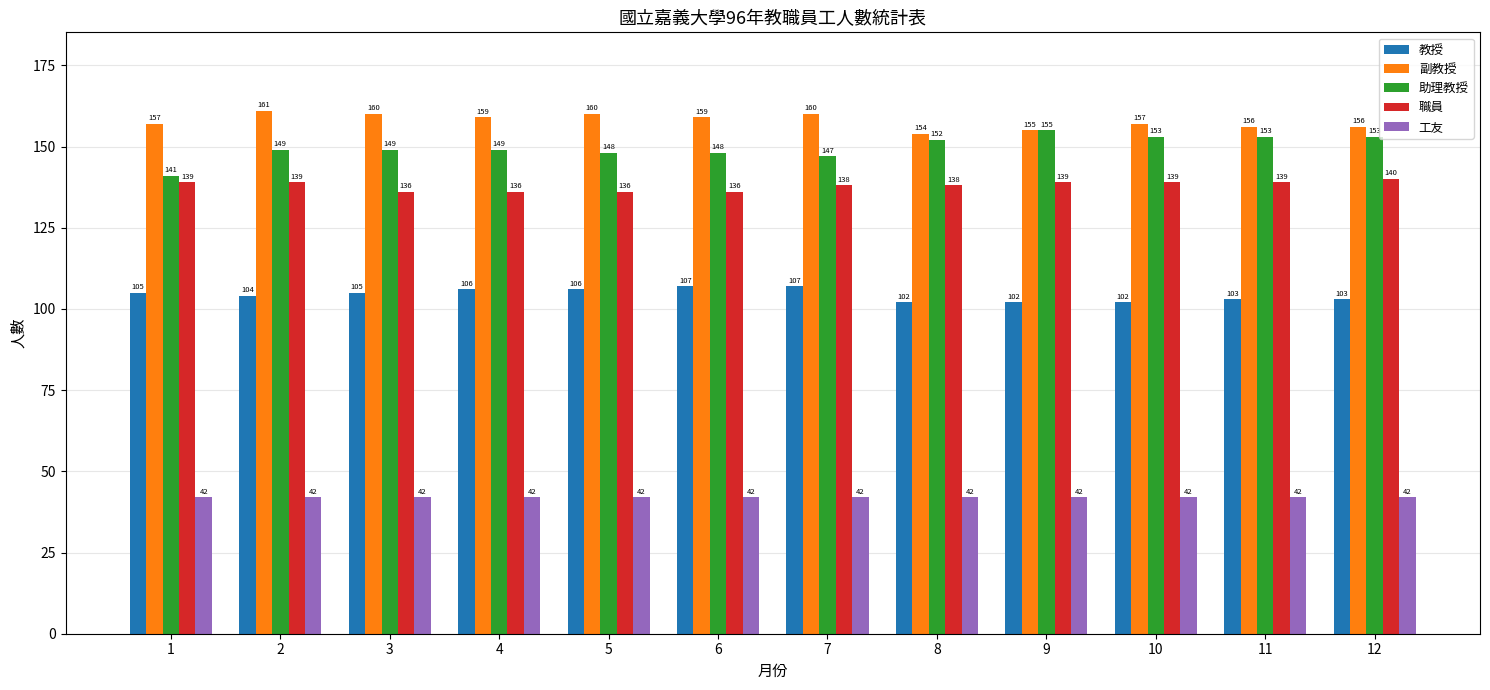

What is the spread (max minus min) of values at 11?

114